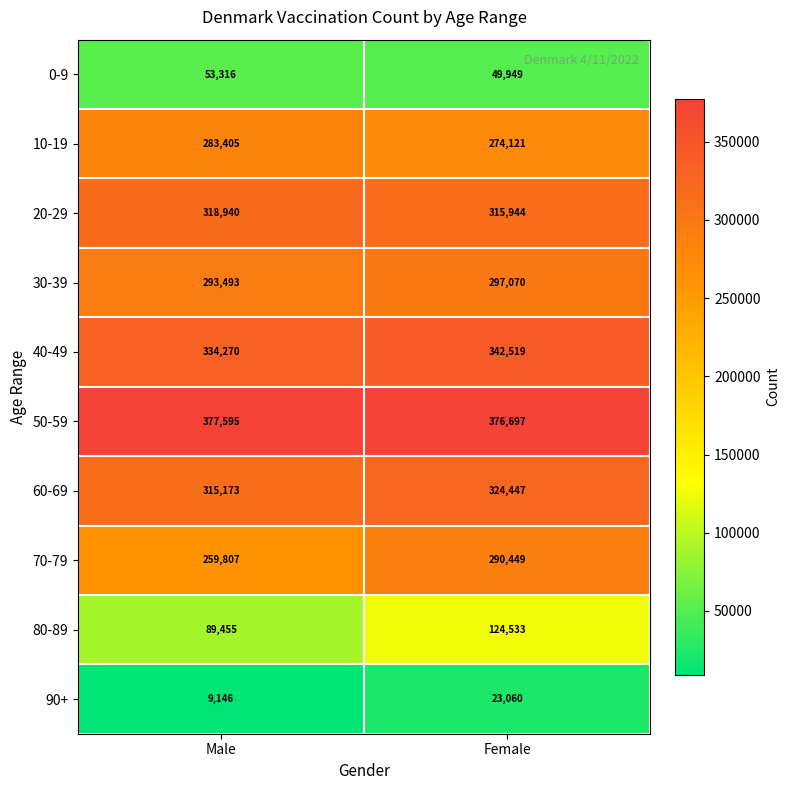

Reading left to right, what are all the values shown in this chart?

0-9: Male=53316	Female=49949
10-19: Male=283405	Female=274121
20-29: Male=318940	Female=315944
30-39: Male=293493	Female=297070
40-49: Male=334270	Female=342519
50-59: Male=377595	Female=376697
60-69: Male=315173	Female=324447
70-79: Male=259807	Female=290449
80-89: Male=89455	Female=124533
90+: Male=9146	Female=23060